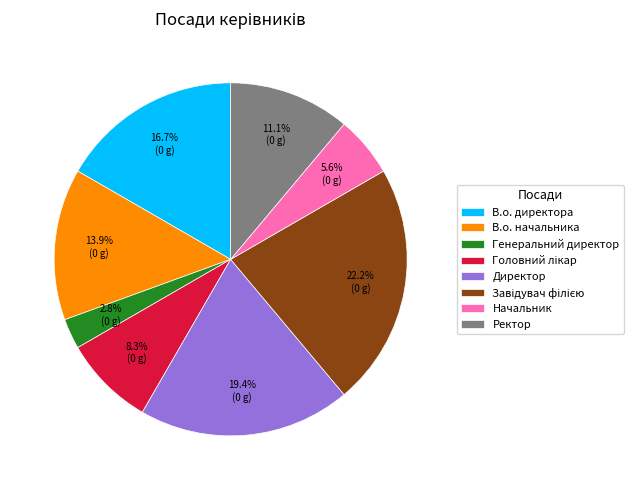

Combined, what portion of the pie is В.о. директора and Ректор?

27.8%